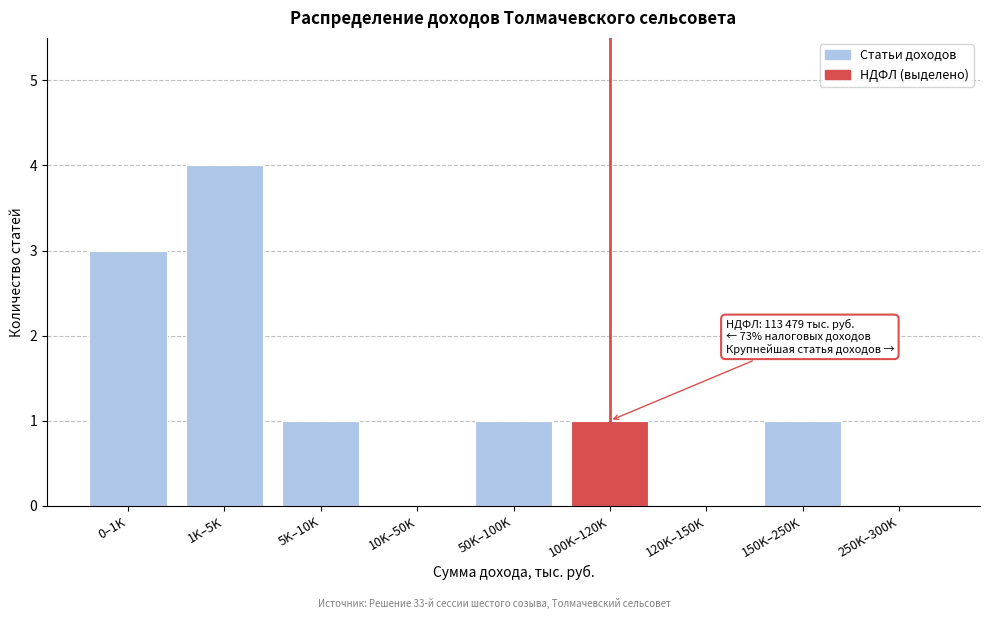

Reading left to right, what are all the values shown in this chart?

0–1K=3	1K–5K=4	5K–10K=1	10K–50K=0	50K–100K=1	100K–120K=1	120K–150K=0	150K–250K=1	250K–300K=0